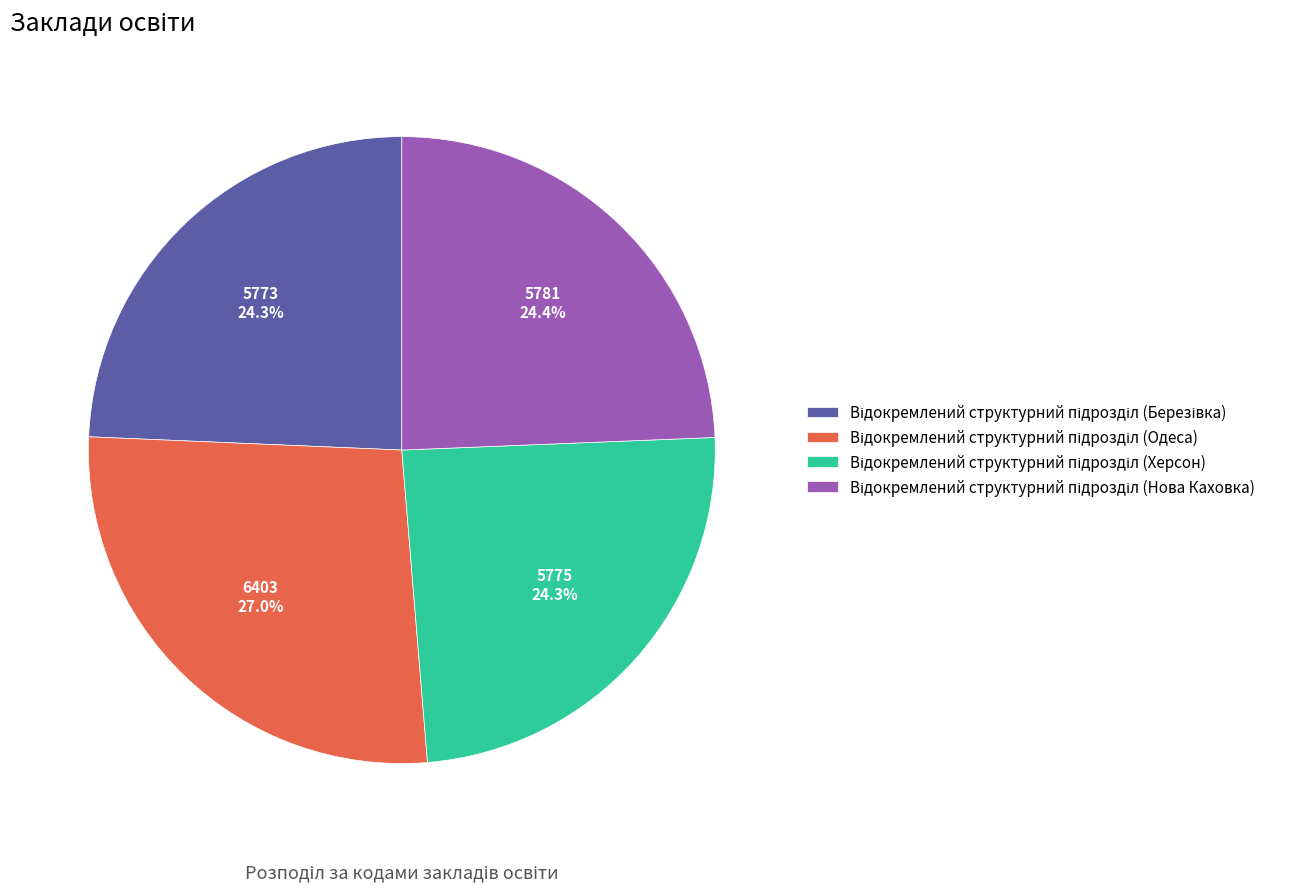

Is there any slice that represents more than half of the pie?

No